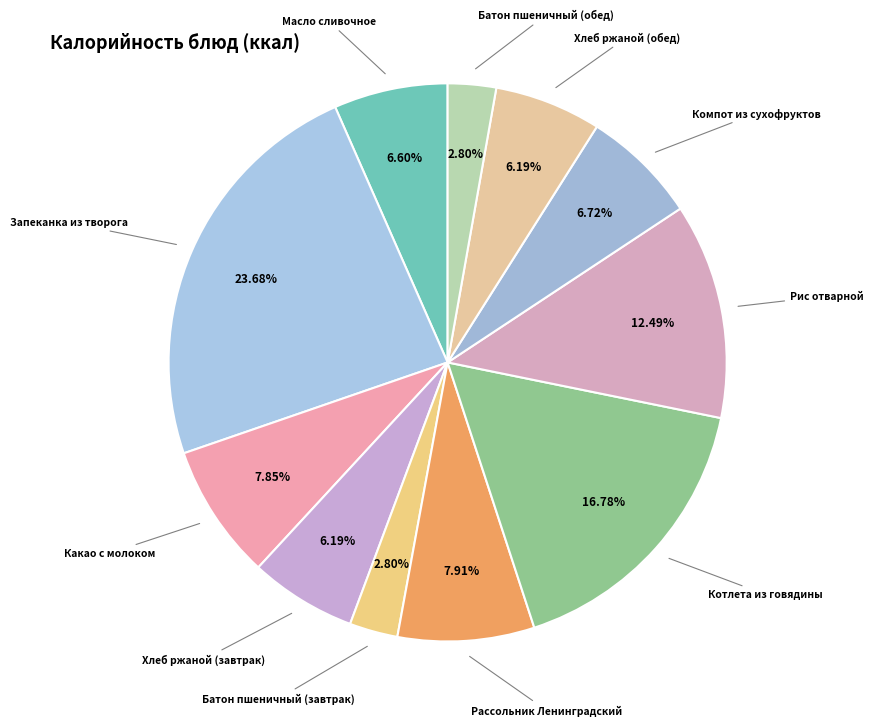

What is the ratio of the value at Запеканка из творога to the value at Рассольник Ленинградский?

3.0